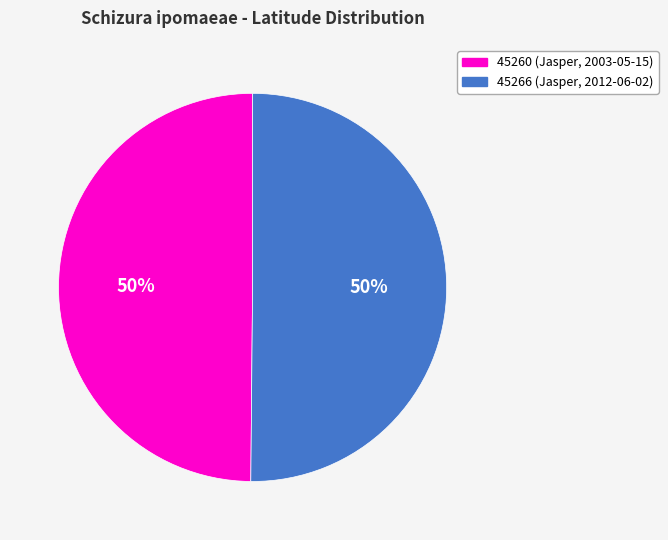

Approximately how many times larger is the value at 45260 (Jasper, 2003-05-15) compared to 45266 (Jasper, 2012-06-02)?

1.0